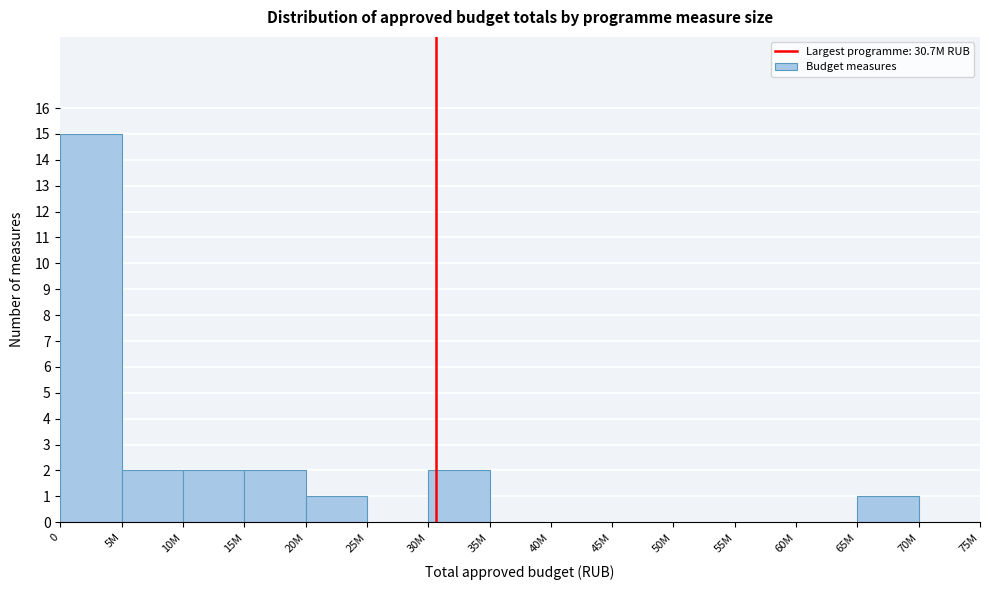

Reading left to right, extract all data points from this chart.

0=15	5M=2	10M=2	15M=2	20M=1	25M=0	30M=2	35M=0	40M=0	45M=0	50M=0	55M=0	60M=0	65M=1	70M=0